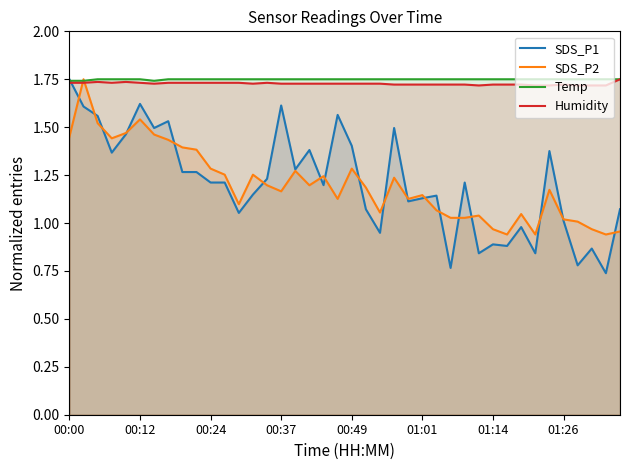

Which series has the widest spread of values?

SDS_P1